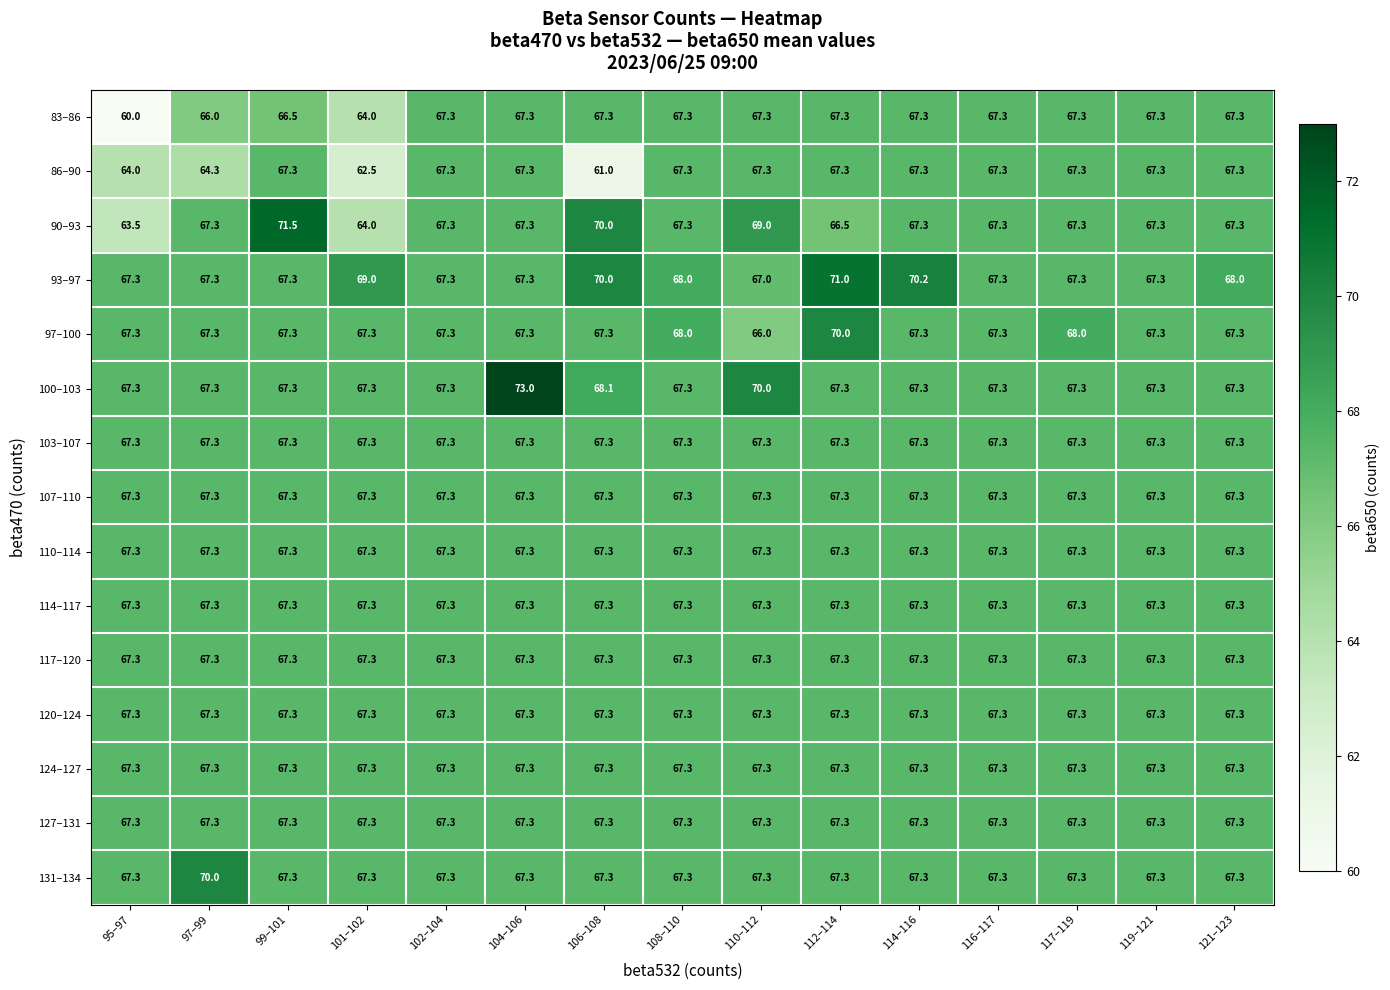

What is the approximate value of 93–97 at 102–104?

67.3